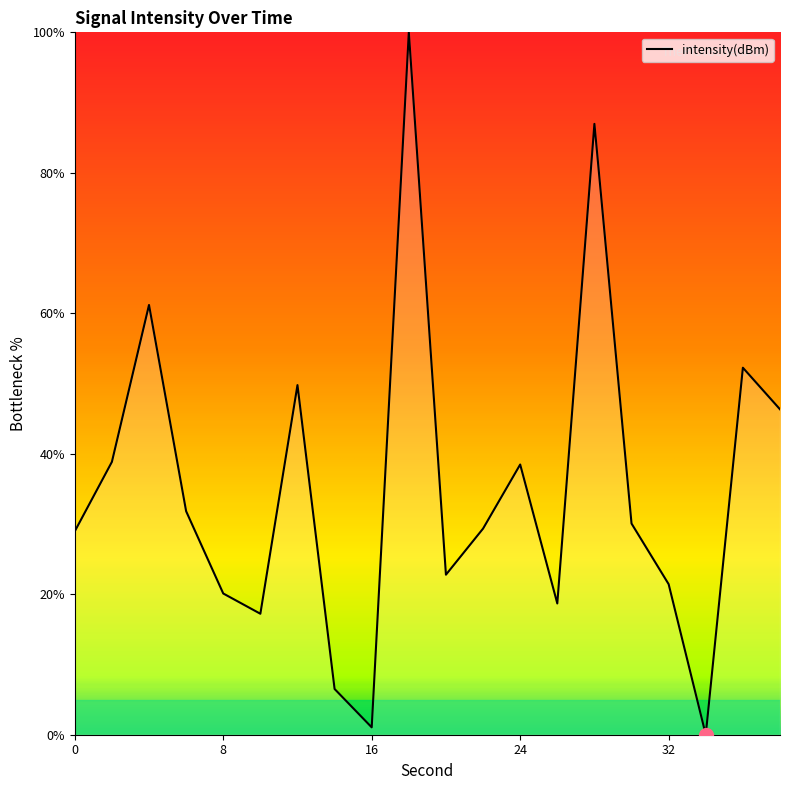

What is the sum of all values?

701.8